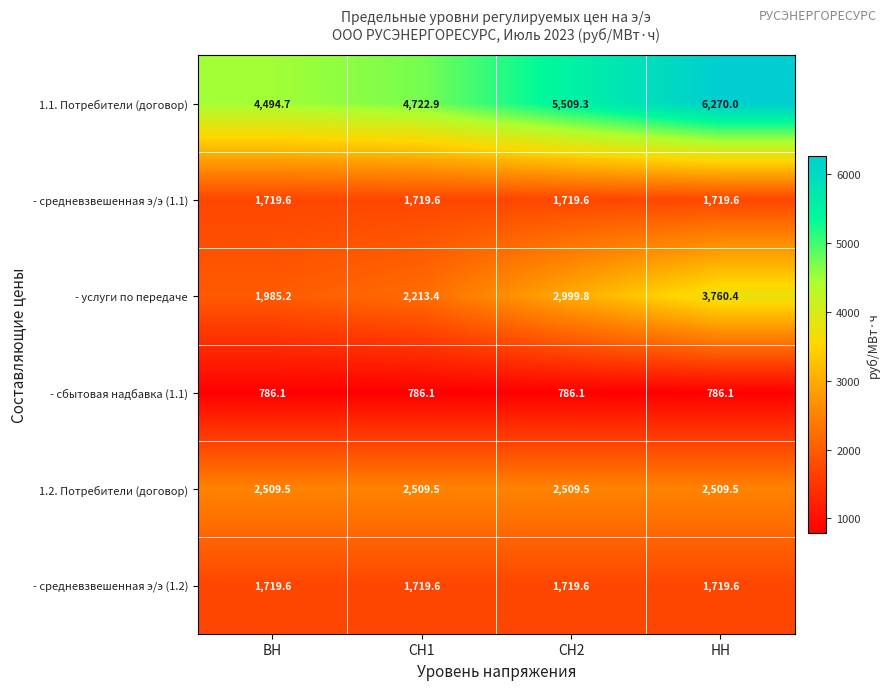

Which category has the highest value across all series?

НН